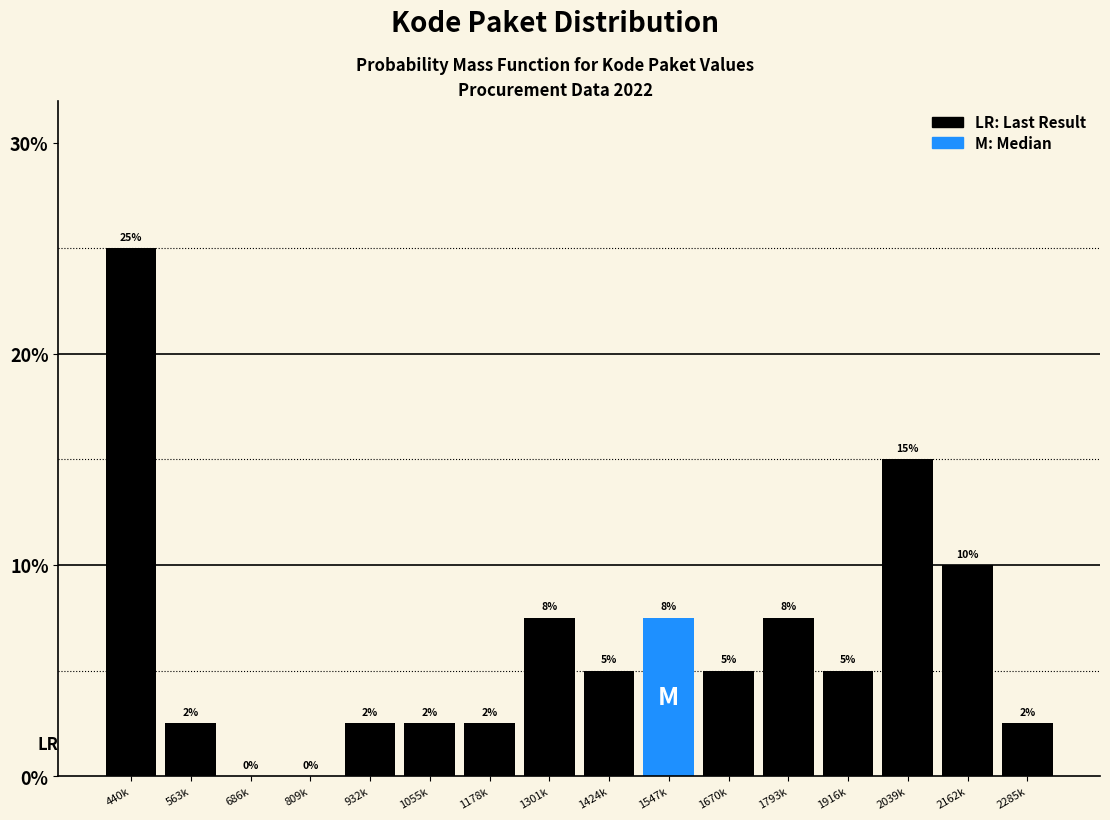

Which has a higher value, 686k or 563k?

563k